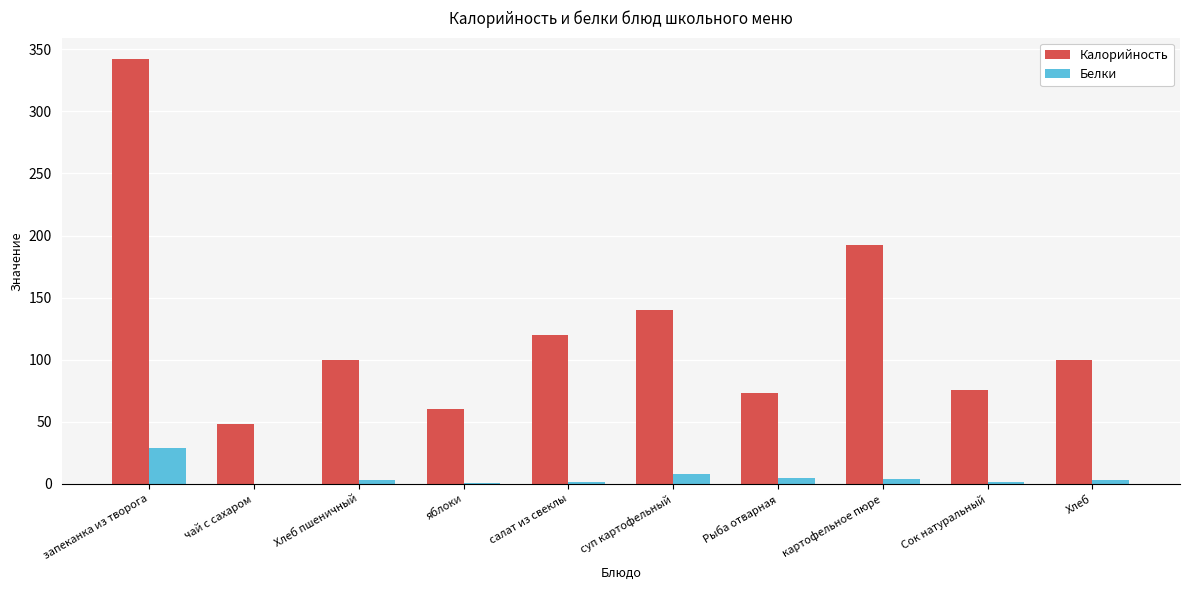

True or false: Калорийность has a value of 31.2 at Рыба отварная.

False